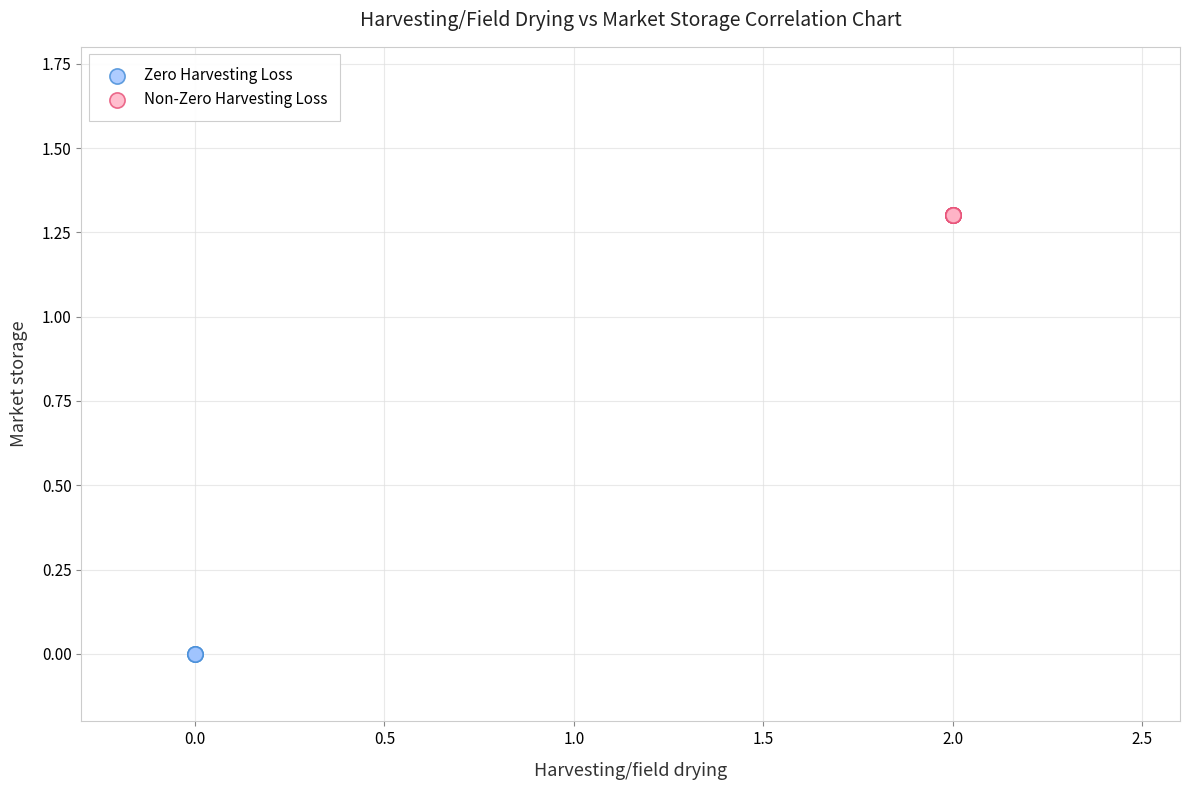

Which series contains the highest Y value?

Non-Zero Harvesting Loss